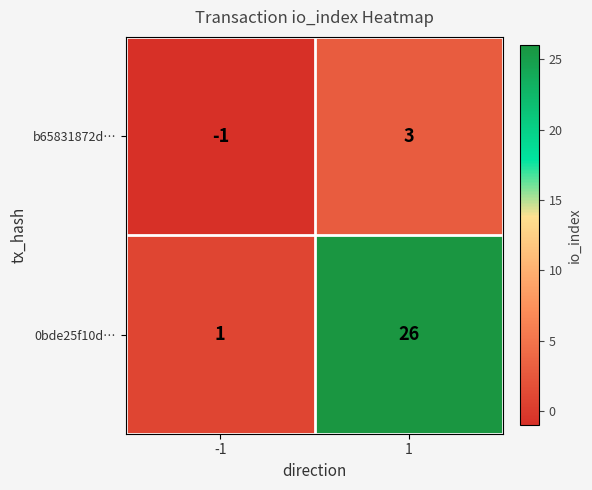

What is the greatest value displayed?

26